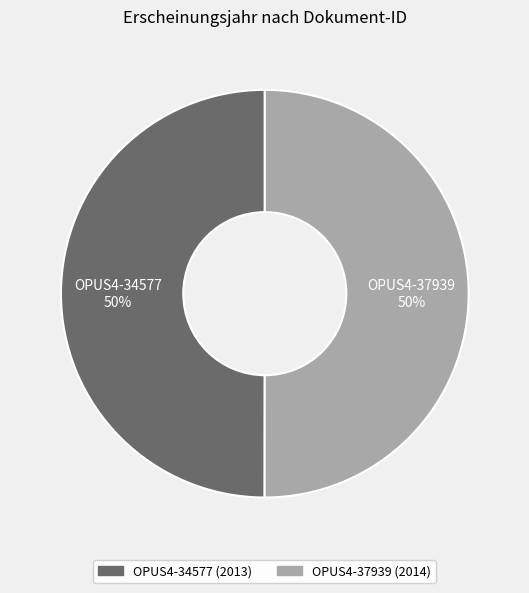

To the nearest percent, what portion does OPUS4-34577 represent?

50%